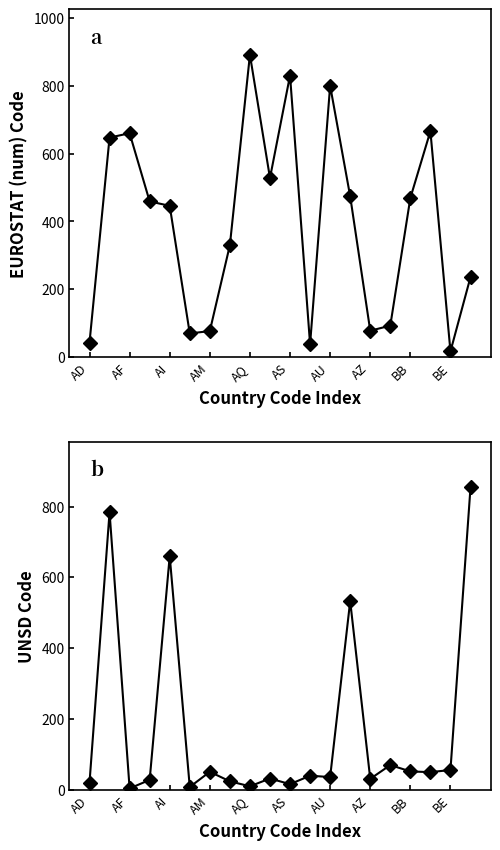

How many lines are shown in the chart?

2